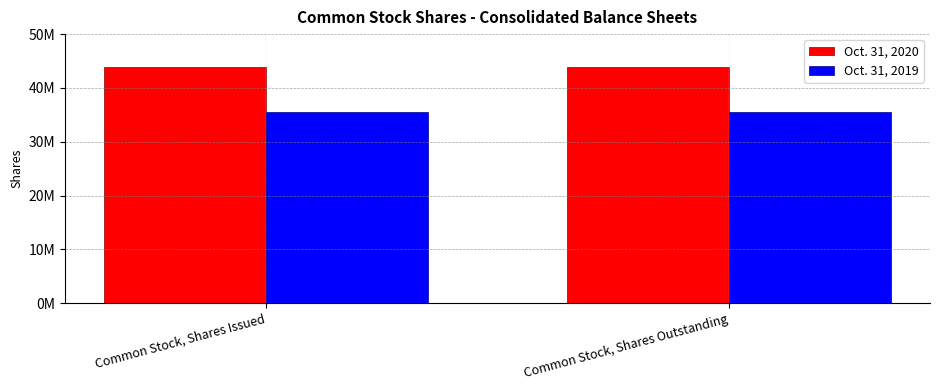

Where is Oct. 31, 2020 nearest to the value 43892801?

Common Stock, Shares Issued